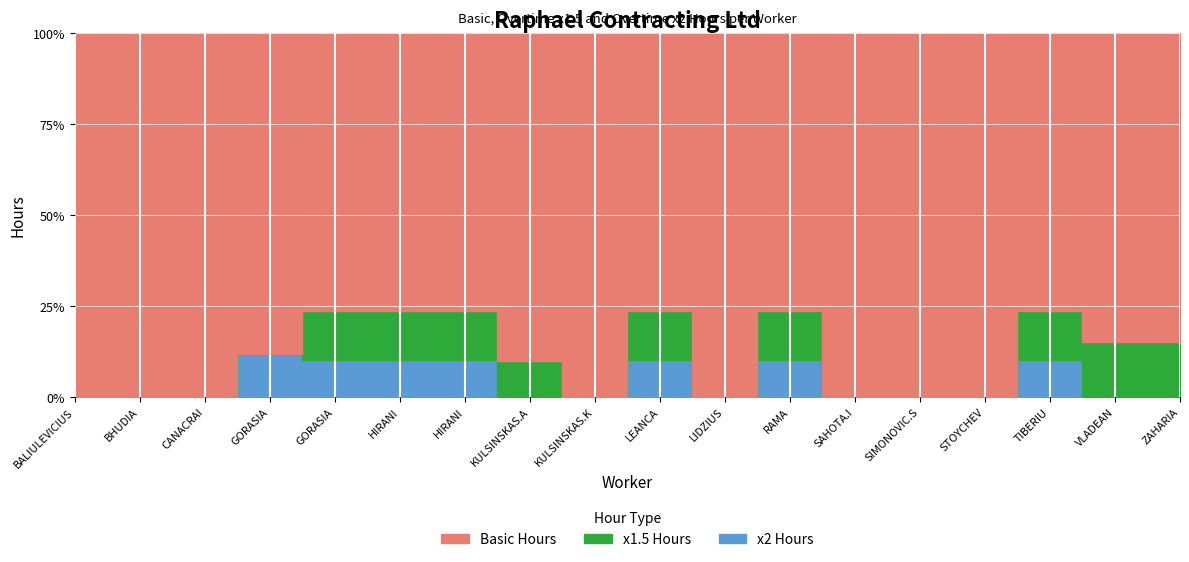

How many lines are shown in the chart?

3